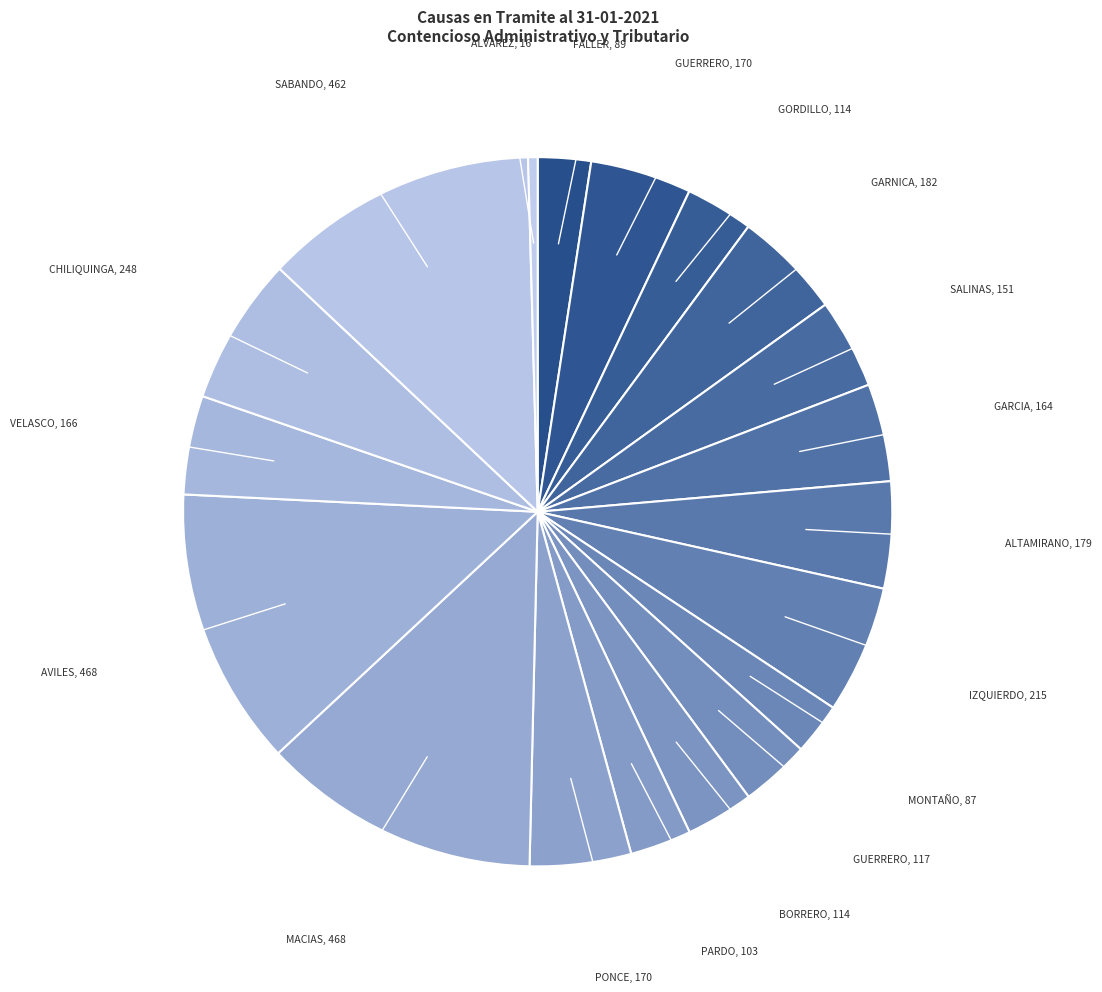

True or false: GARCIA, 164 accounts for 4% of the total.

True